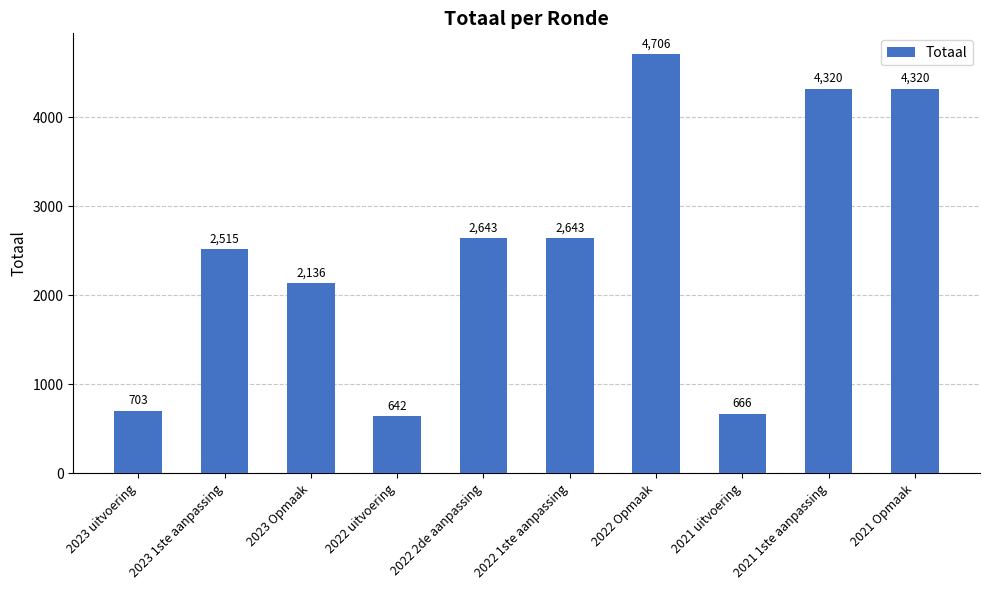

What is the approximate value at 2023 1ste aanpassing, to the nearest 50?

2500